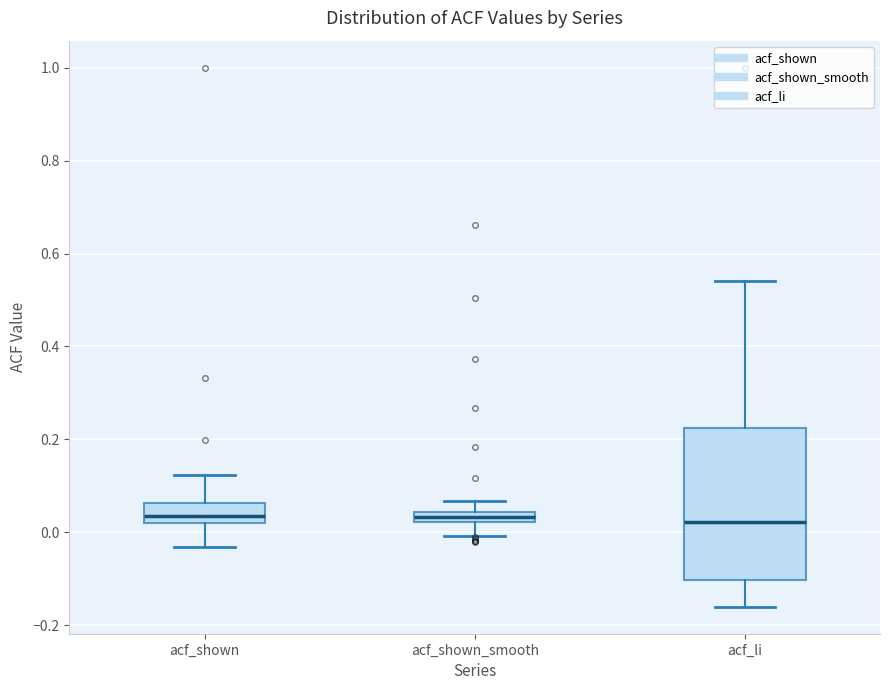

Comparing the boxes themselves (not the whiskers), which one is the tallest?

acf_li